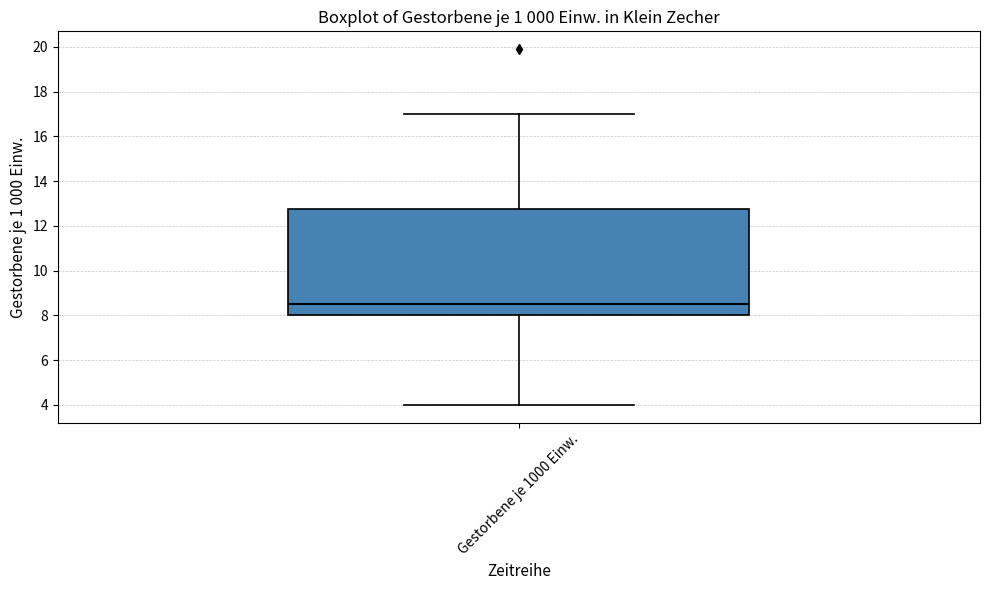

Read this box plot against the y-axis: the position of the median line, the range covered by the box, and the ends of both whiskers. The values are not printed on the chart, so give them approximately, as read against the axis.

median 8.6, box 8.0 to 12.8, whiskers 4.0 to 17.0